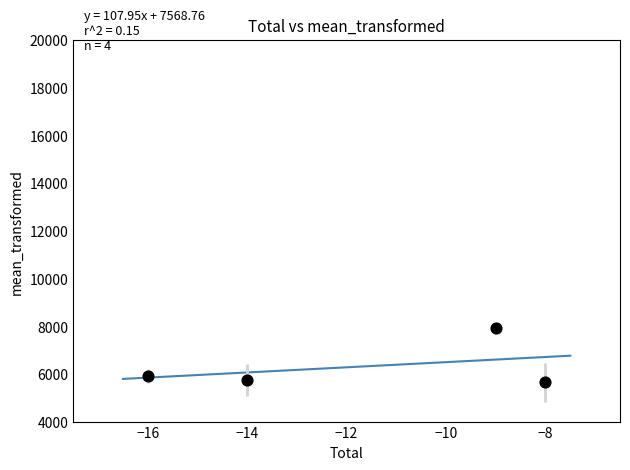

What Y value in the scatter plot is closest to 6771?

5913.3